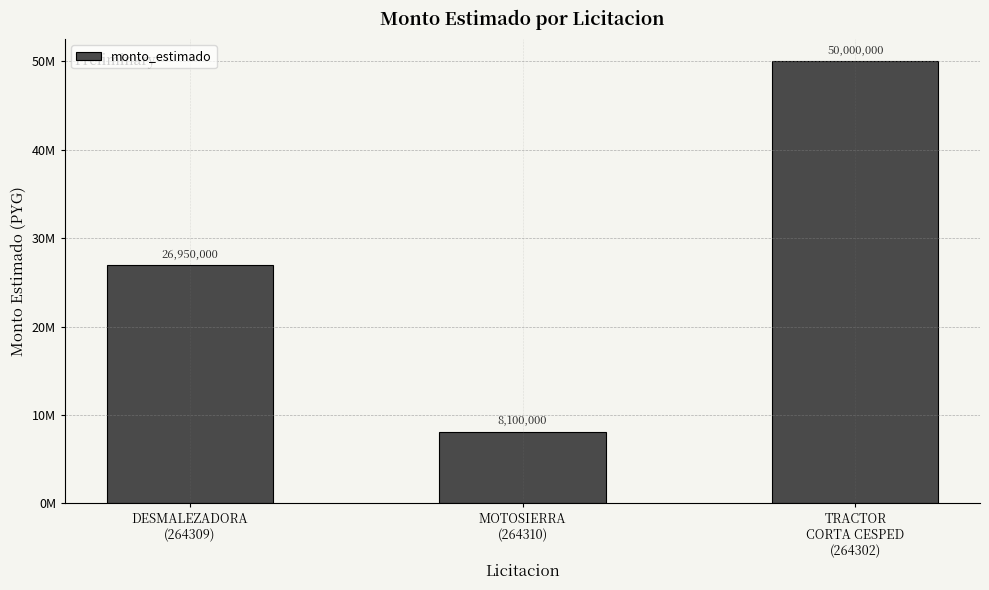

Where does the data first go above 26950000?

TRACTOR
CORTA CESPED
(264302)